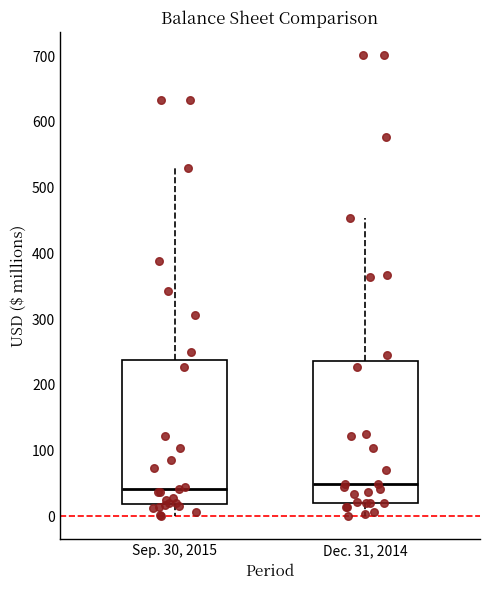

Reading left to right, transcribe this box plot: for each box, give where its median line is, the range the box spans, and where its two whiskers end, as read against the y-axis. The values are not printed on the chart, so give them approximately, as read against the axis.

Sep. 30, 2015: median 40, box 20 to 240, whiskers 0 to 530
Dec. 31, 2014: median 50, box 20 to 240, whiskers 0 to 450